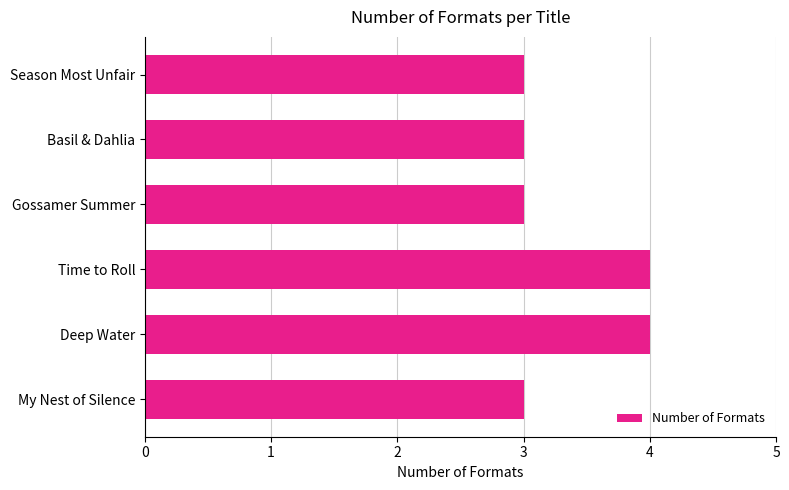

Approximately how many times larger is the value at Basil & Dahlia compared to My Nest of Silence?

1.0